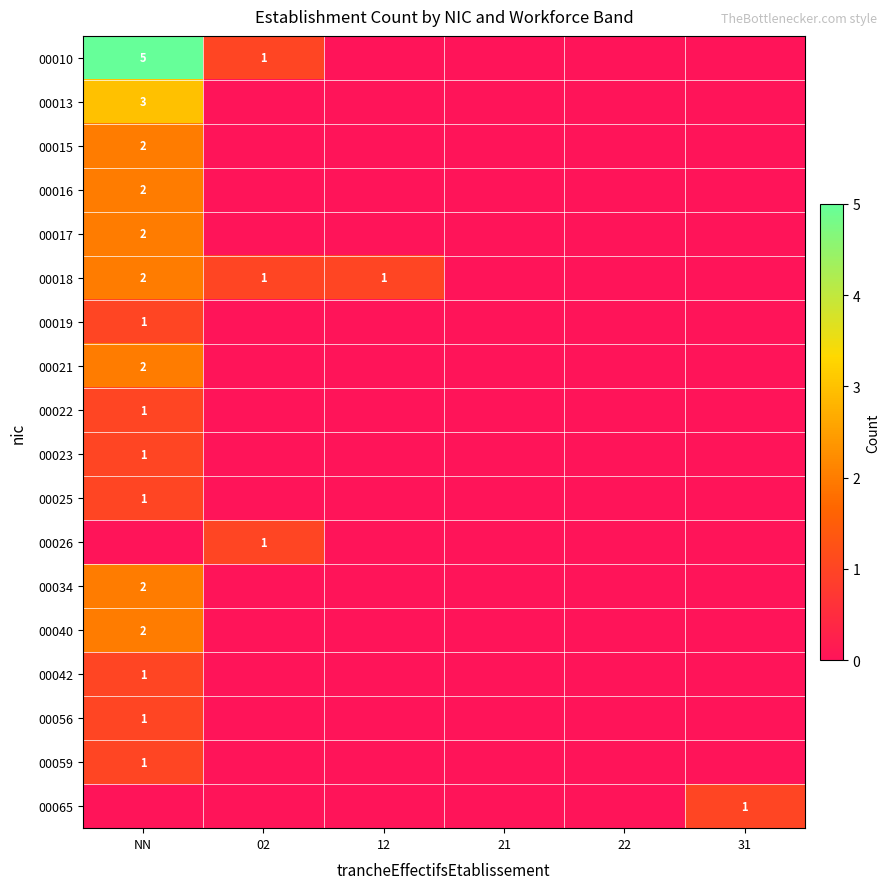

What is the maximum value shown in the chart?

5